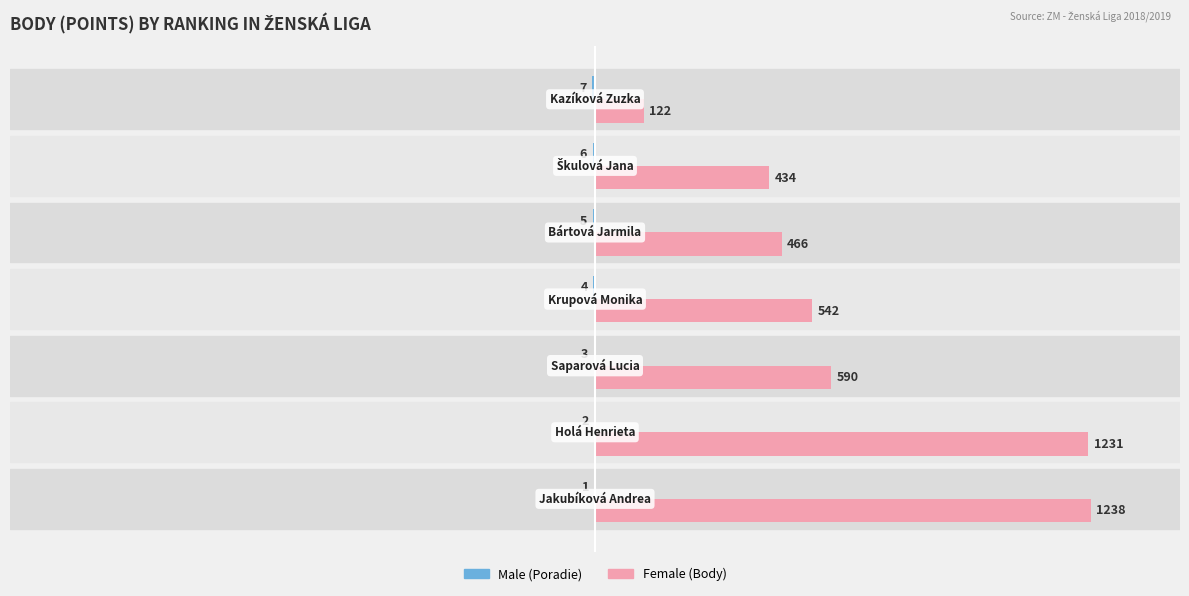

Which series has the largest total across all categories?

Female (Body)